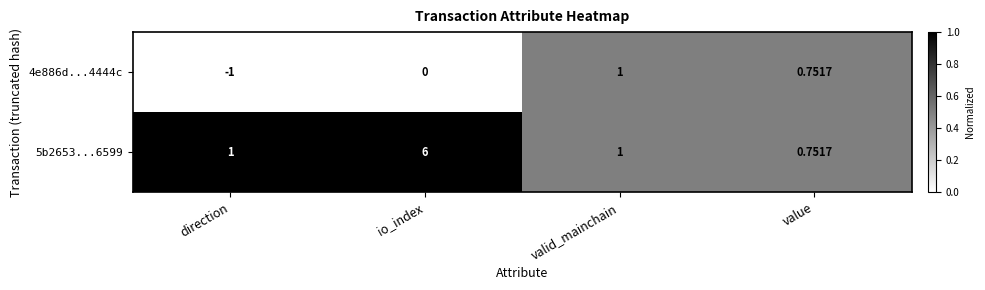

At which category does the chart reach its peak across all series?

io_index